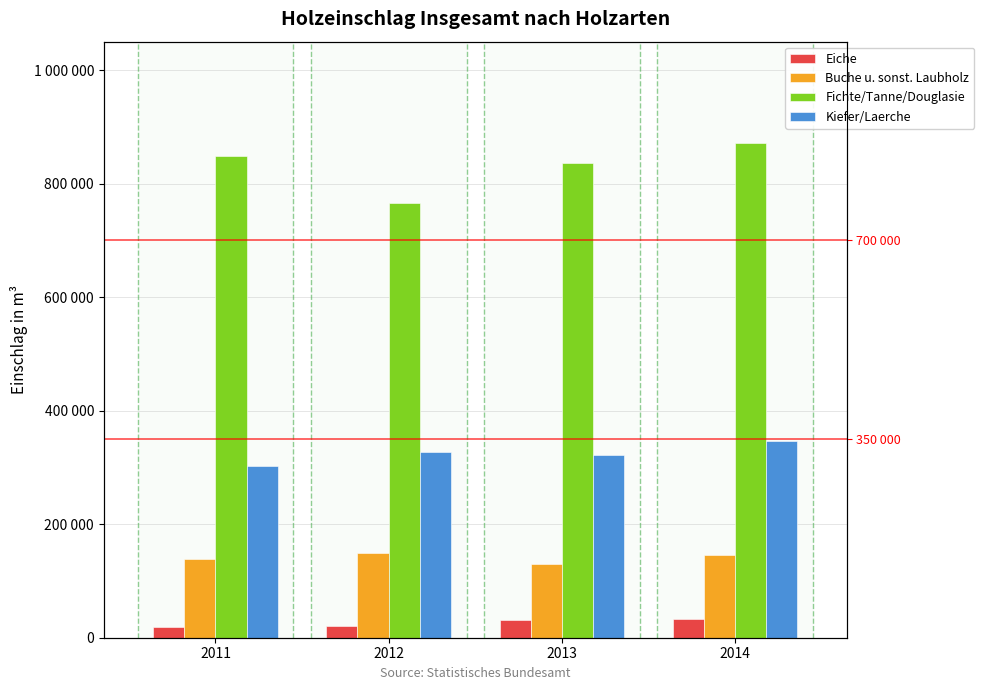

Which series has the widest spread of values?

Fichte/Tanne/Douglasie